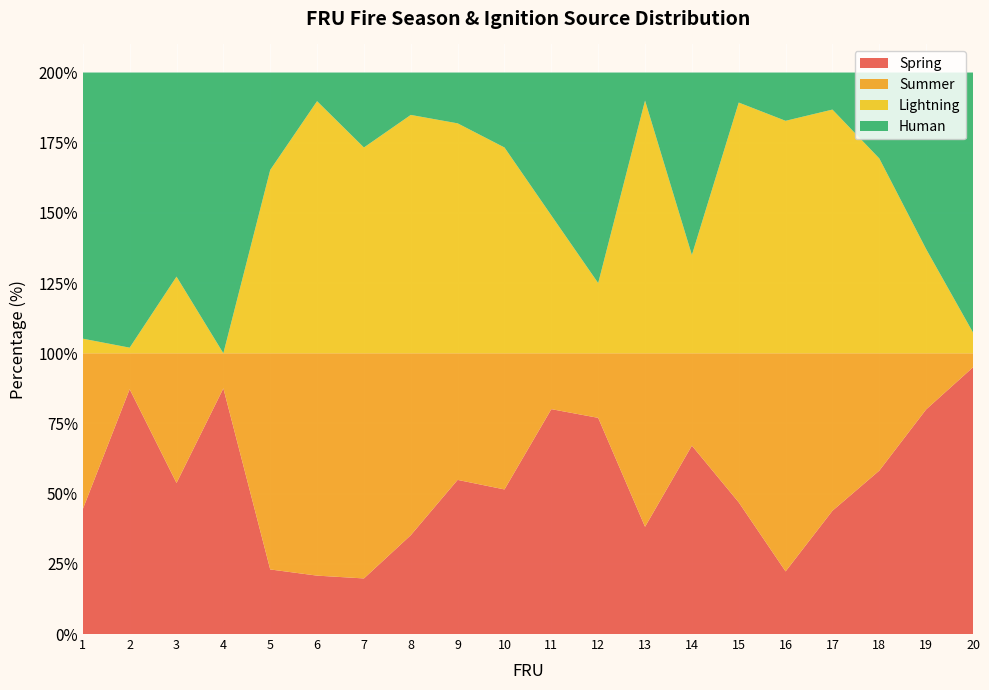

Reading right to left, what are all the values shown in this chart?

Spring: 95.0	80.0	58.2	43.9	22.3	46.9	67.1	38.2	77.0	80.1	51.5	54.9	35.2	19.8	20.8	23.0	87.5	53.8	87.2	44.5
Summer: 5.0	20.0	41.8	56.1	77.7	53.1	32.9	61.8	23.0	19.9	48.5	45.1	64.8	80.2	79.2	77.0	12.5	46.2	12.8	55.5
Lightning: 7.4	37.1	69.4	86.8	82.8	89.3	35.0	90.0	25.0	49.1	73.3	81.9	84.9	73.3	89.8	65.3	0.0	27.3	2.0	5.2
Human: 92.6	62.9	30.6	13.2	17.2	10.7	65.0	10.0	75.0	50.9	26.7	18.1	15.1	26.7	10.2	34.7	100.0	72.7	98.0	94.8